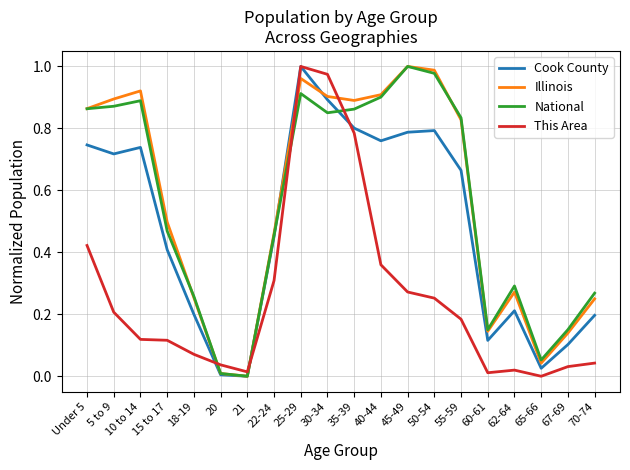

How many interior local valleys does the Illinois series have?

4